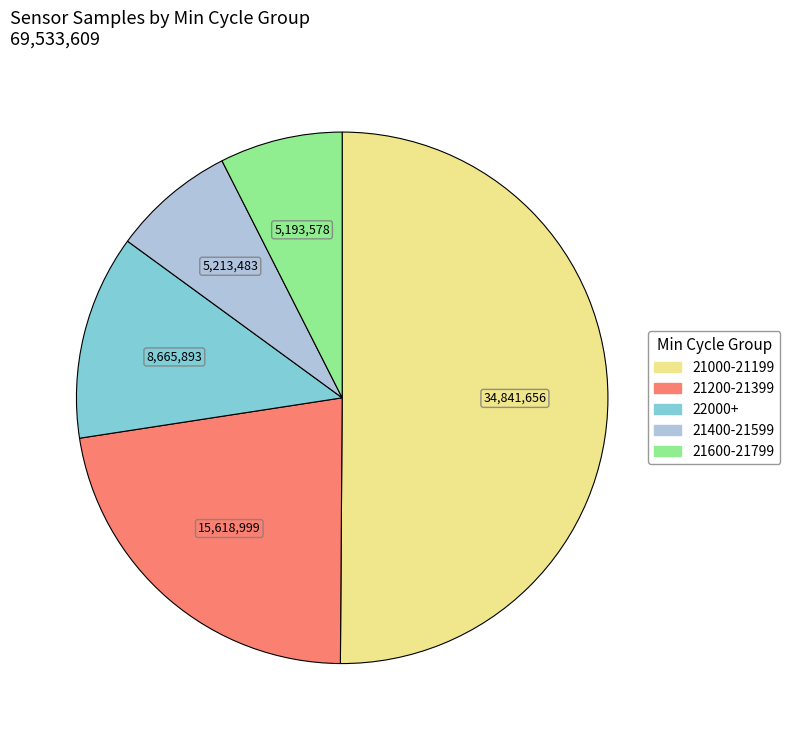

True or false: 21200-21399 accounts for 22% of the total.

True